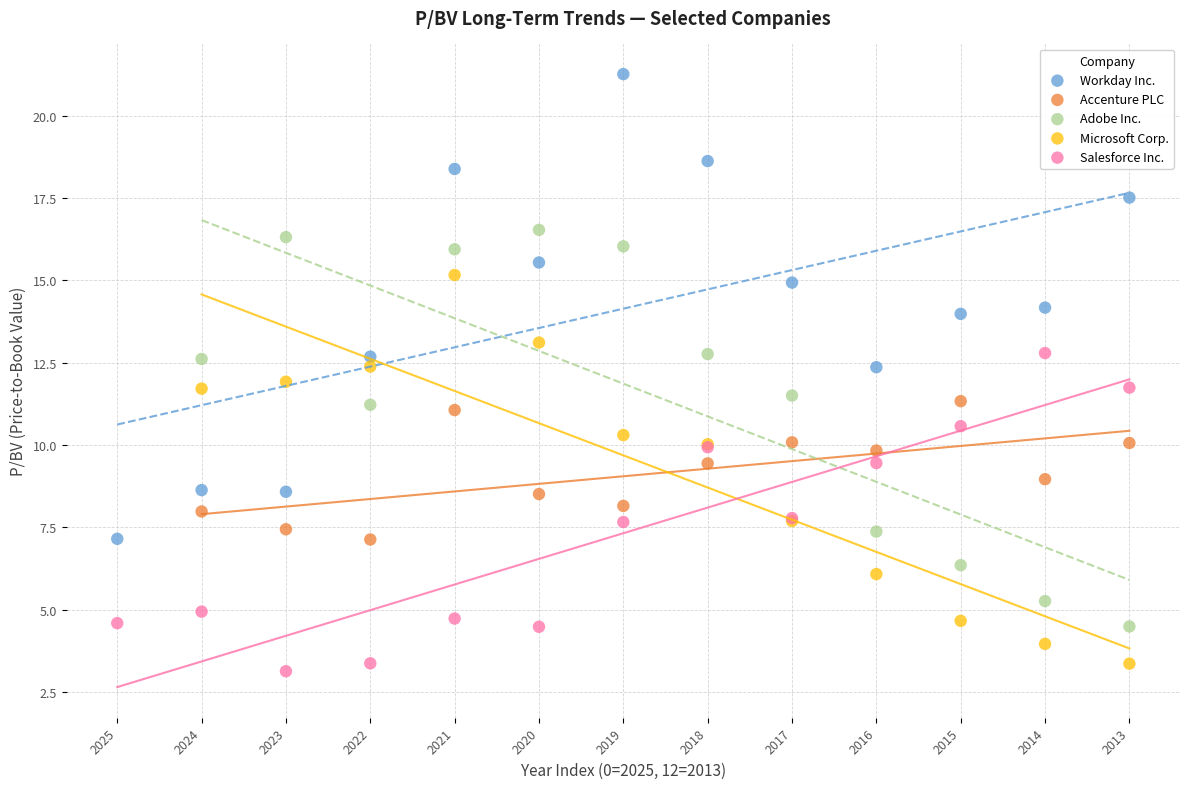

Which series has the largest Y range (max minus min)?

Workday Inc.